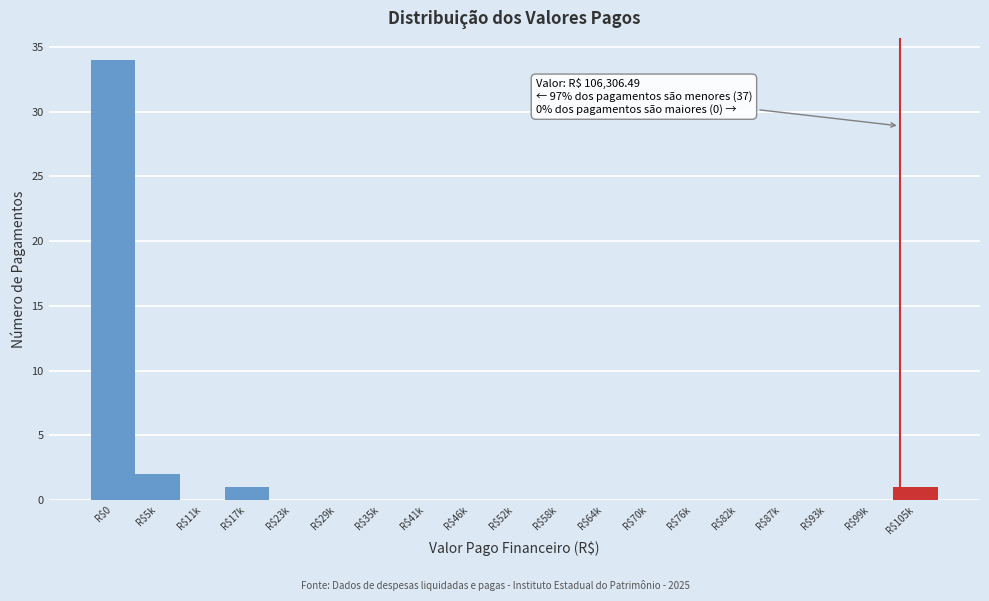

Where is the data nearest to the value 17?

R$5k